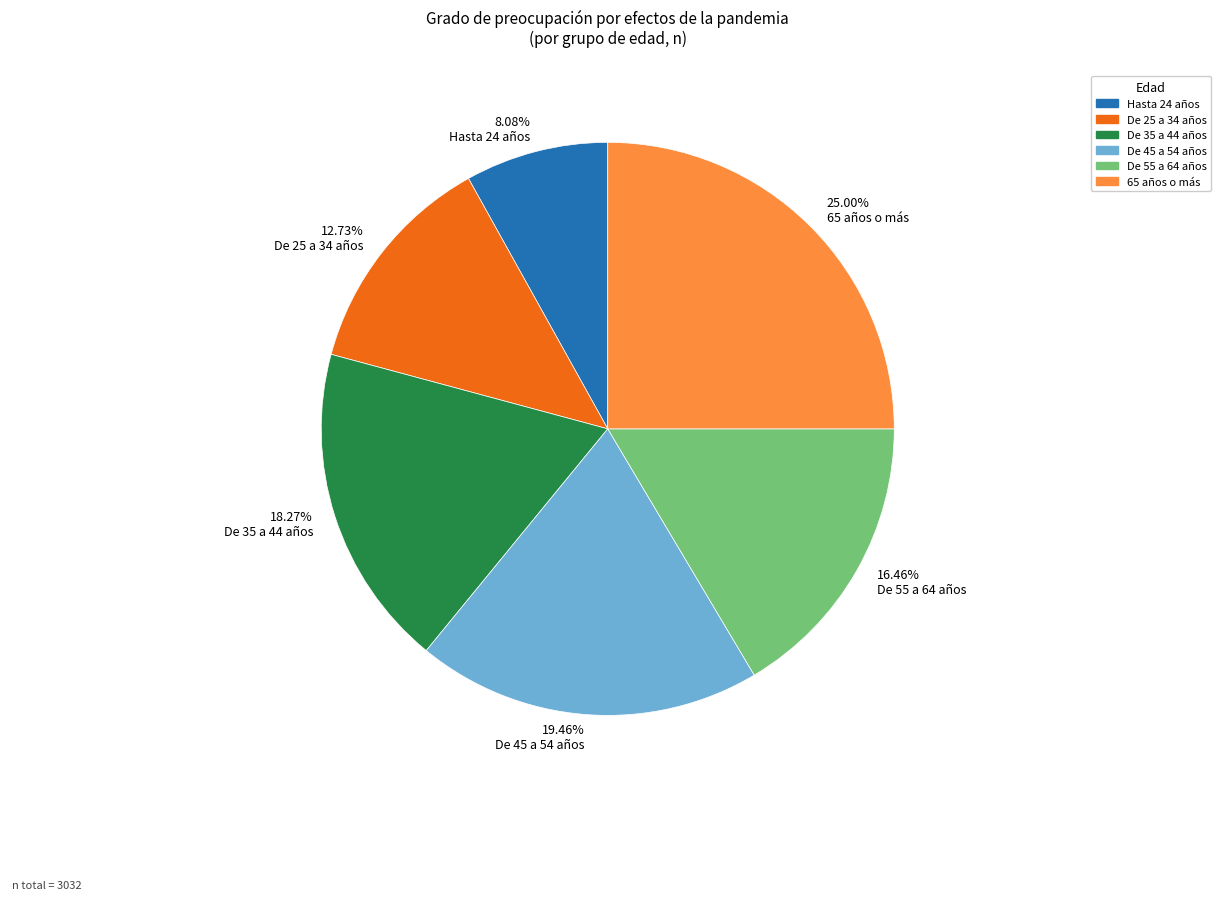

Which has a higher value, De 25 a 34 años or Hasta 24 años?

De 25 a 34 años